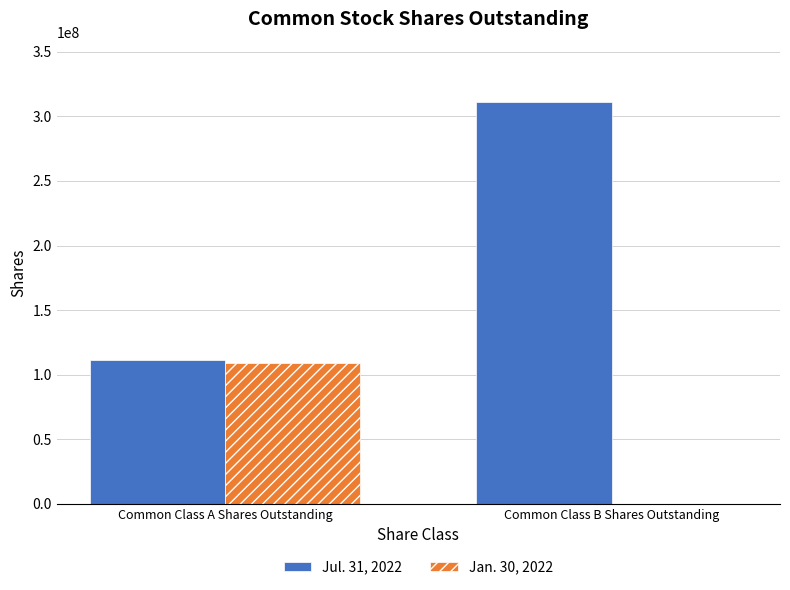

At which category is the sum across all series the highest?

Common Class B Shares Outstanding